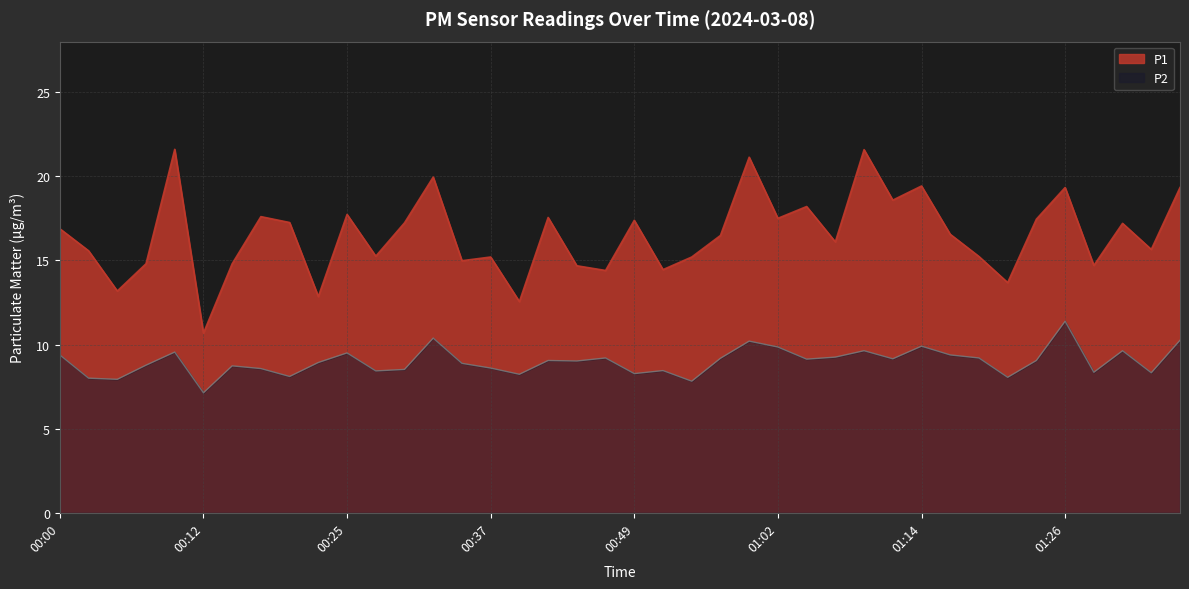

How many interior local valleys does the P2 series have?

13